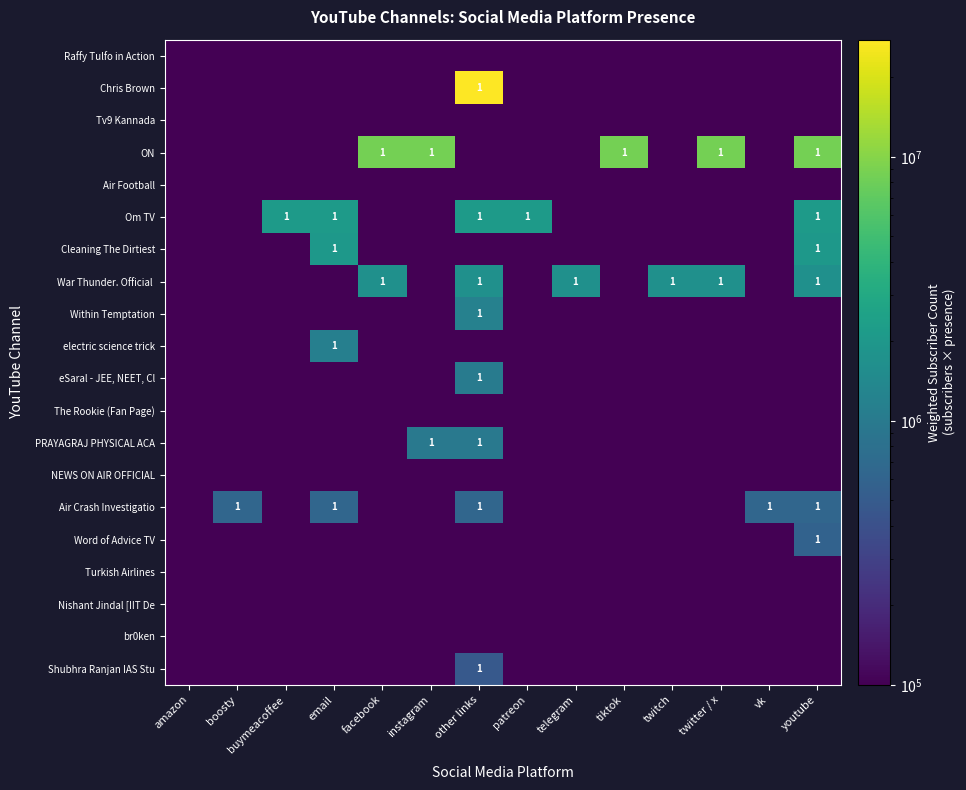

Which has a higher value, tiktok or boosty?

tiktok